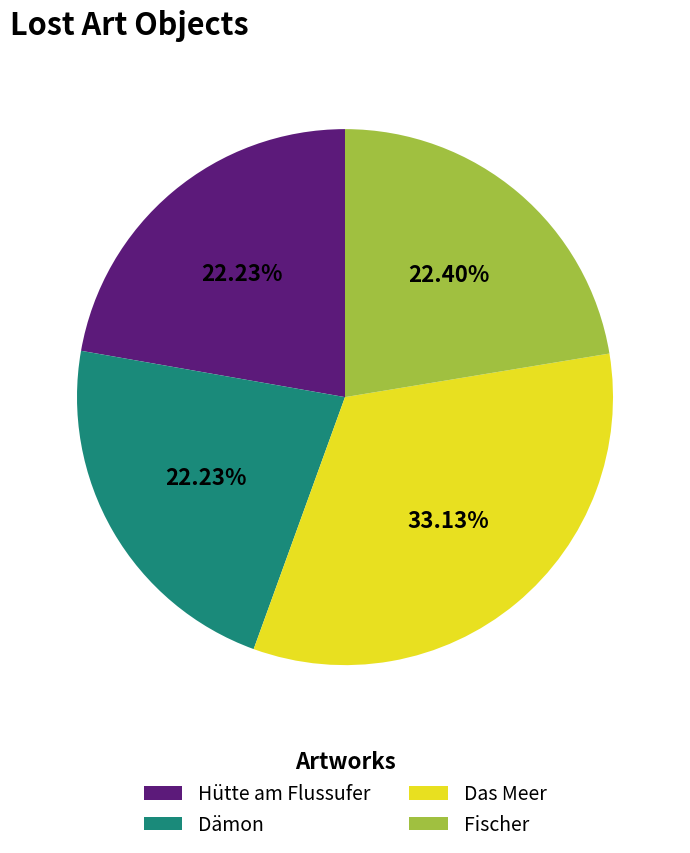

What is the ratio of the value at Dämon to the value at Fischer?

1.0